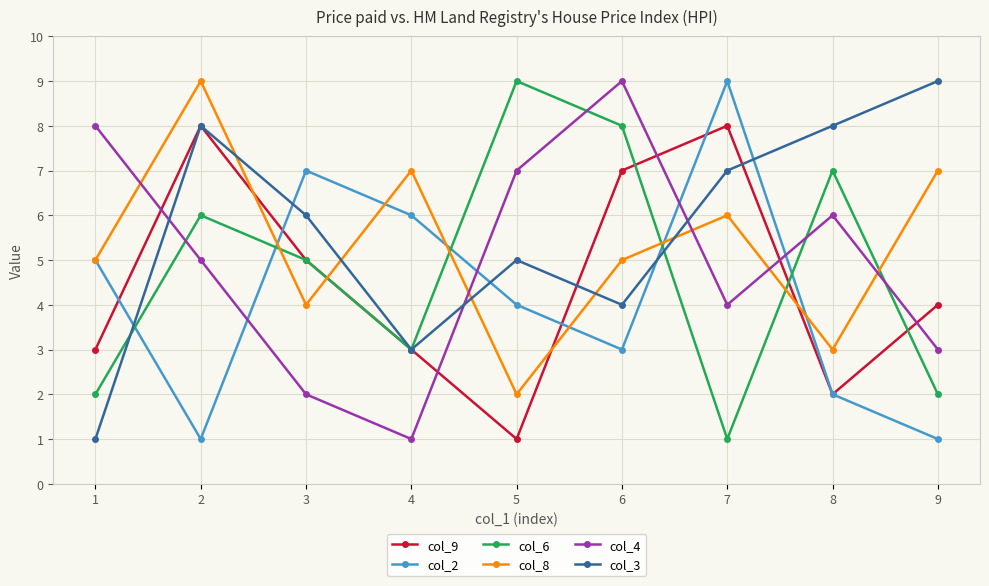

True or false: col_2 has more than 0 points higher than both neighbors.

True